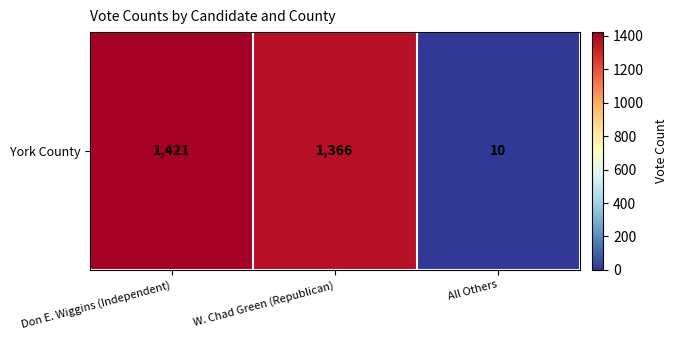

Rank the categories by value from lowest to highest.

All Others, W. Chad Green (Republican), Don E. Wiggins (Independent)